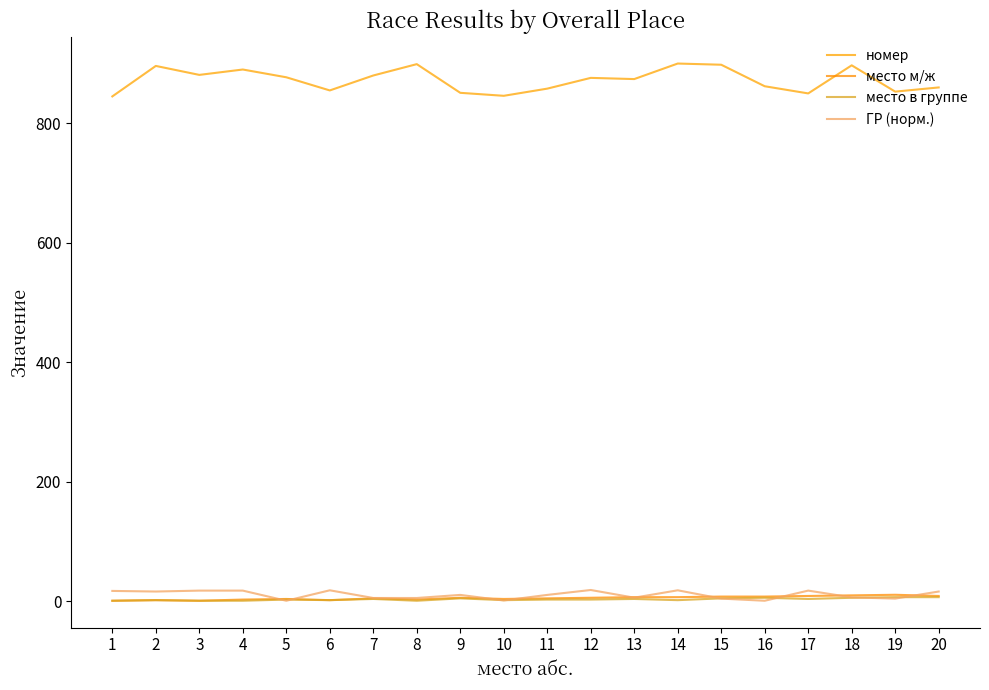

How many interior local peaks does the место в группе series have?

6